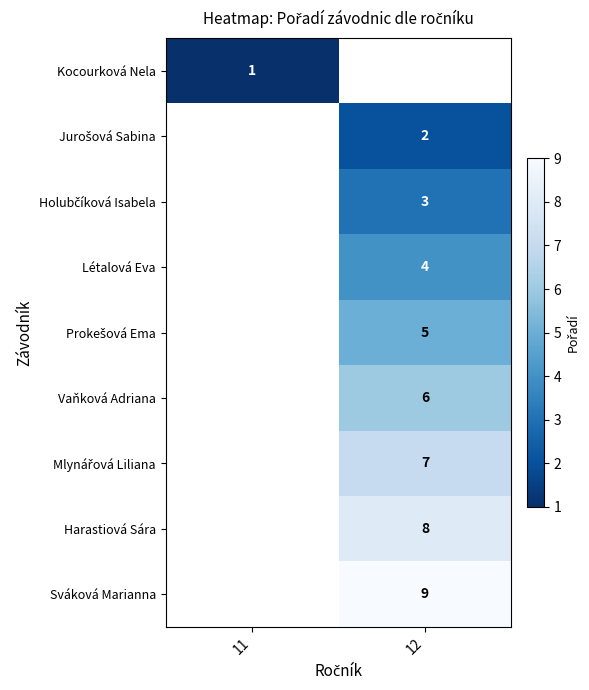

Which category has the highest value across all series?

12